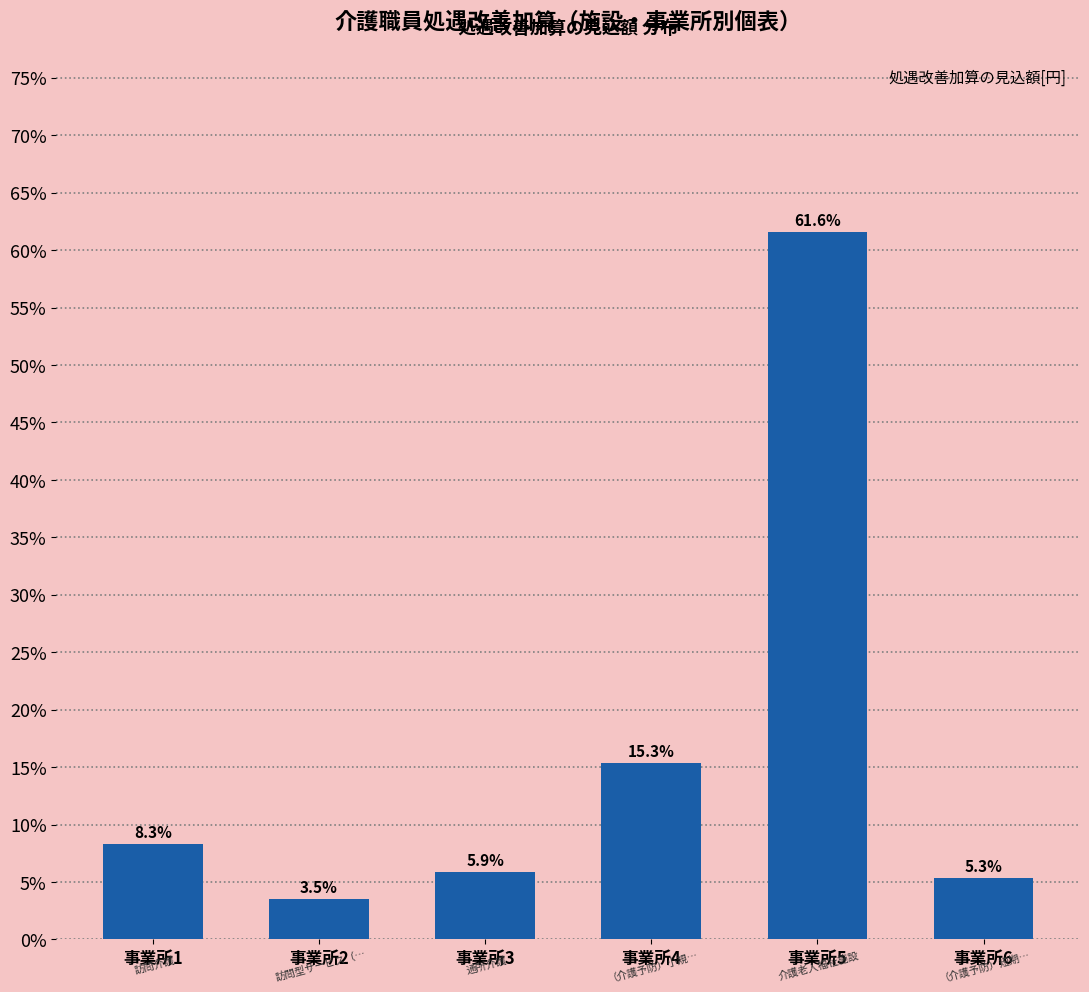

Reading left to right, extract all data points from this chart.

8.3	3.5	5.9	15.3	61.6	5.3